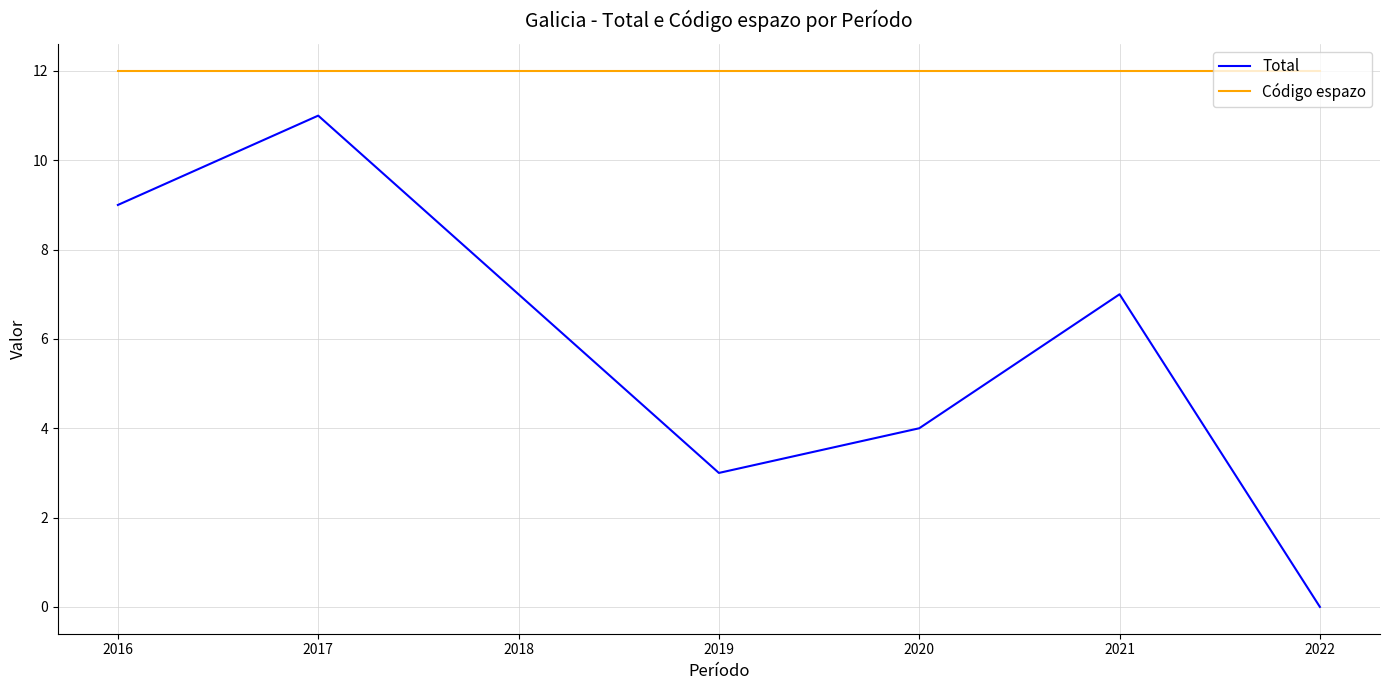

What is the value of the Código espazo point at the 4th from the left?

12